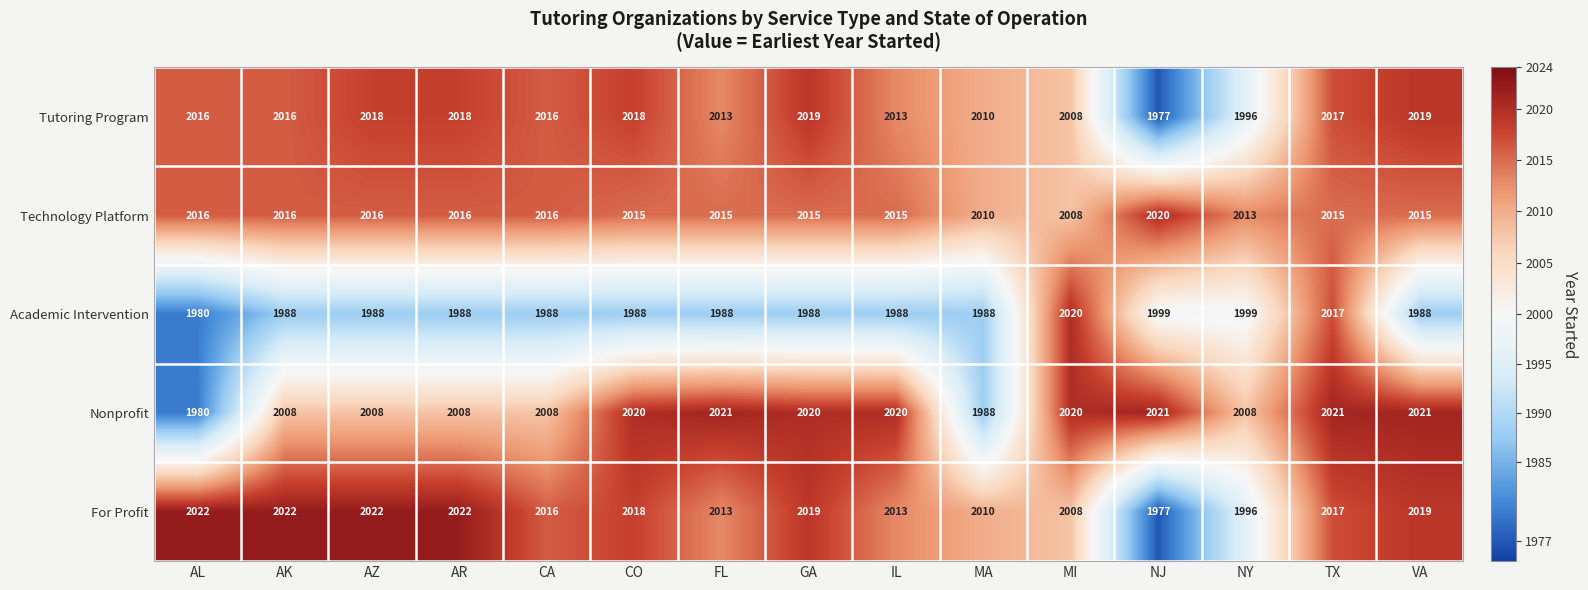

How many categories are shown in the chart?

15